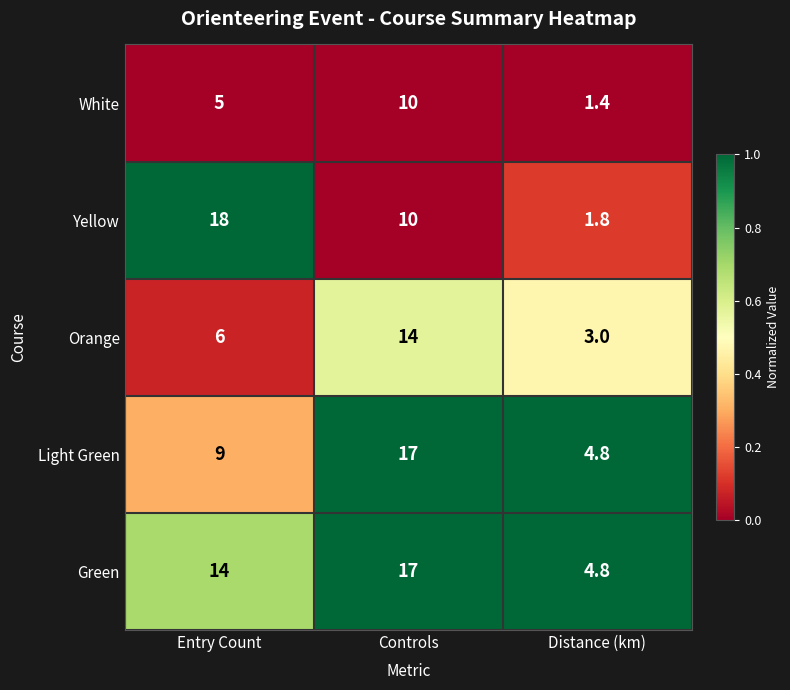

What is the difference between the maximum and minimum values in the Green series?

12.2